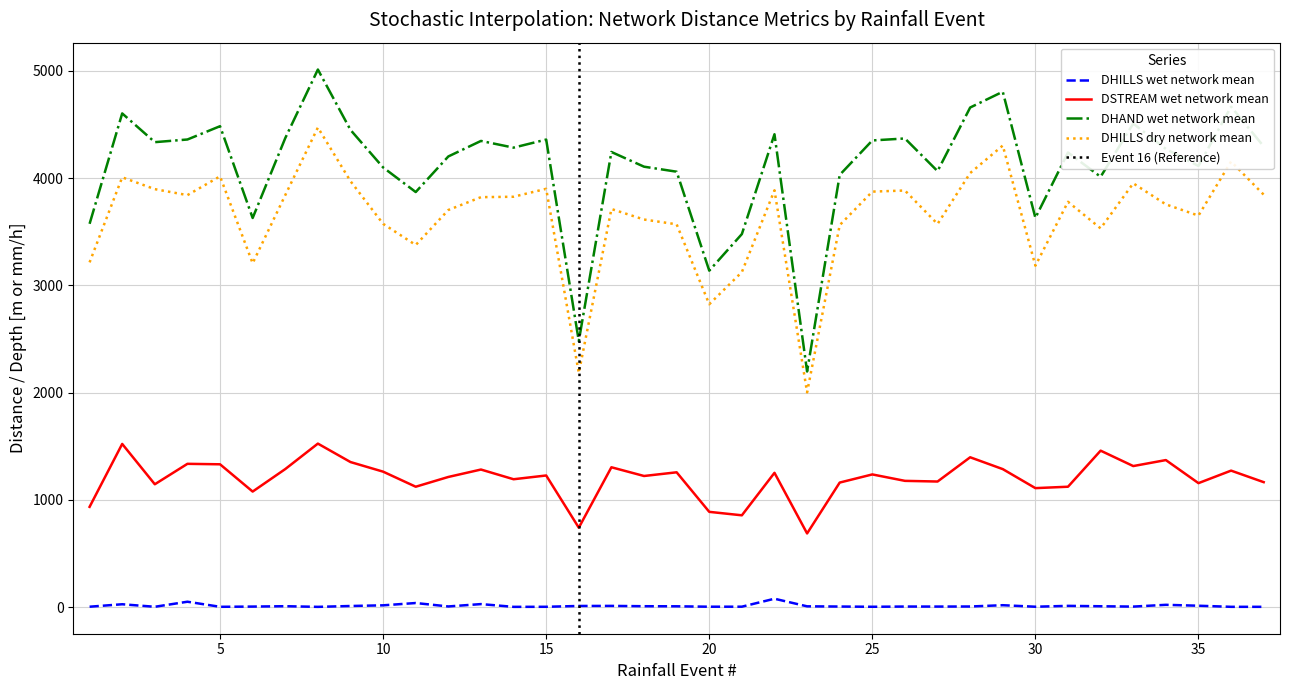

At how many categories does at least one series exceed 4478?

7